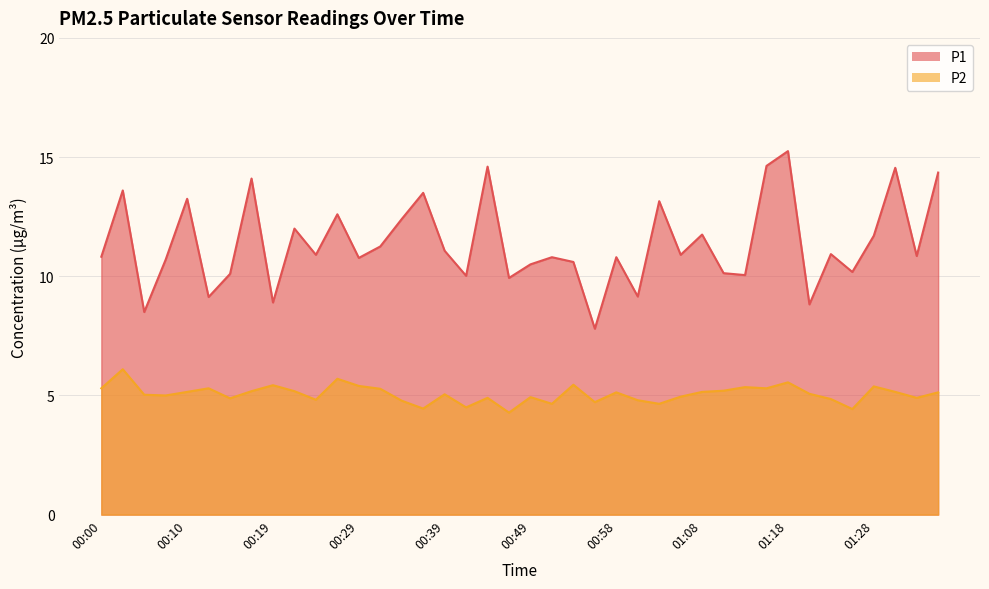

Where is the first local maximum for P1?

00:02